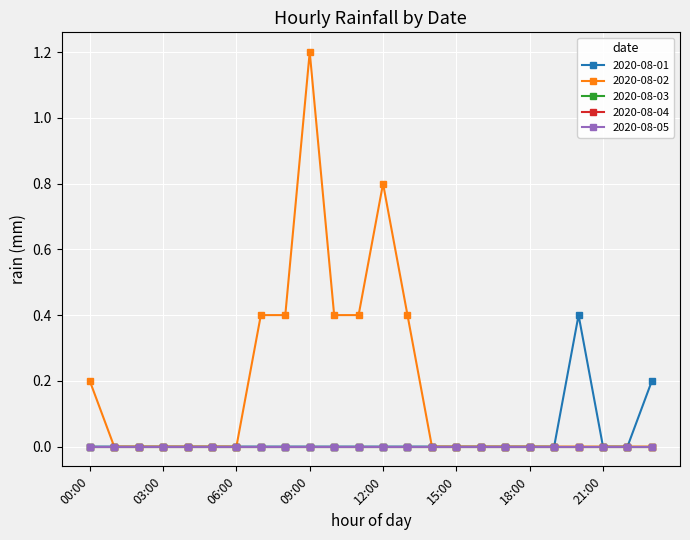

Does the chart have visible grid lines?

Yes